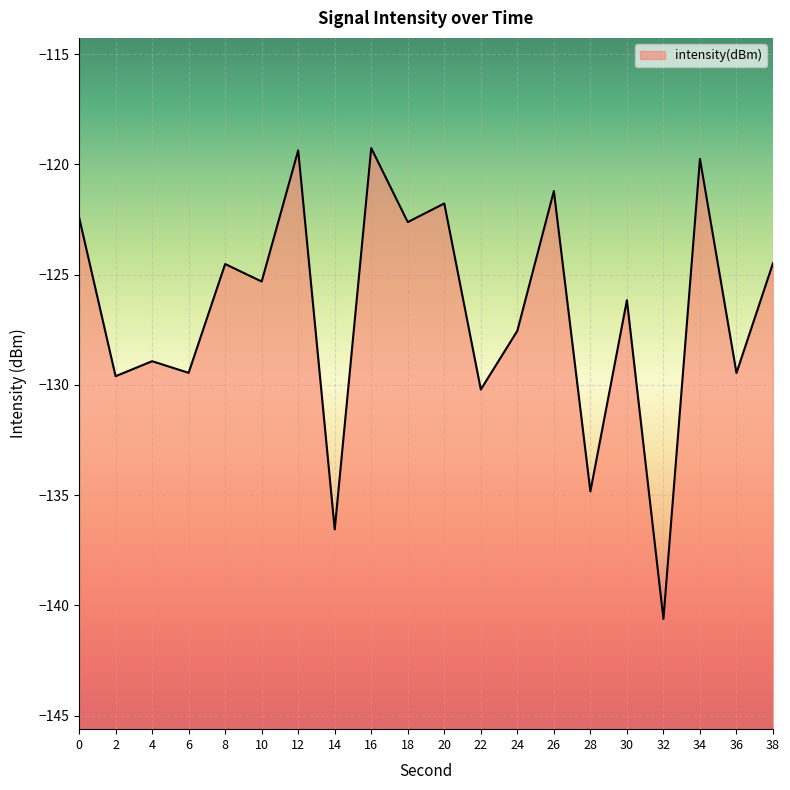

Rank the categories by value from highest to lowest.

16, 12, 34, 26, 20, 0, 18, 38, 8, 10, 30, 24, 4, 6, 36, 2, 22, 28, 14, 32